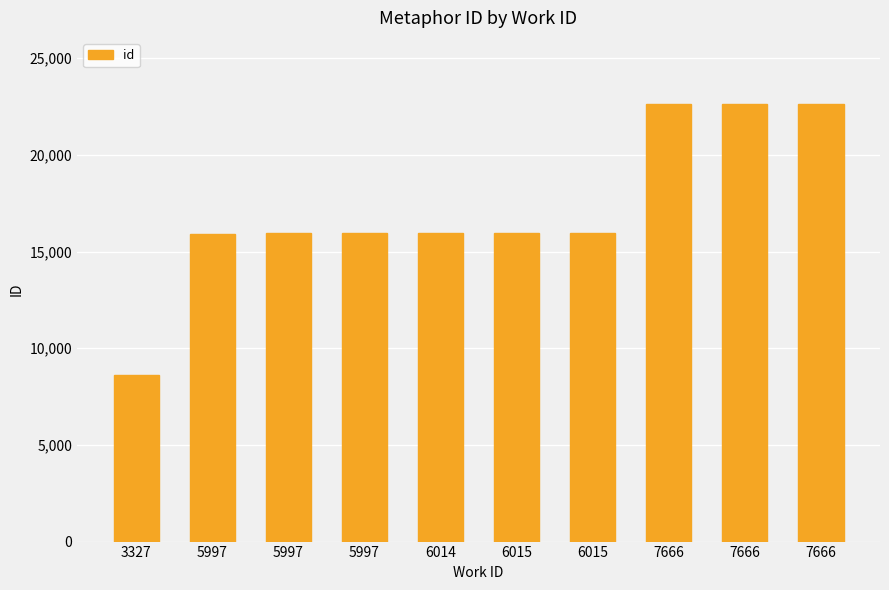

Rank the categories by value from lowest to highest.

3327, 5997, 5997, 5997, 6014, 6015, 6015, 7666, 7666, 7666